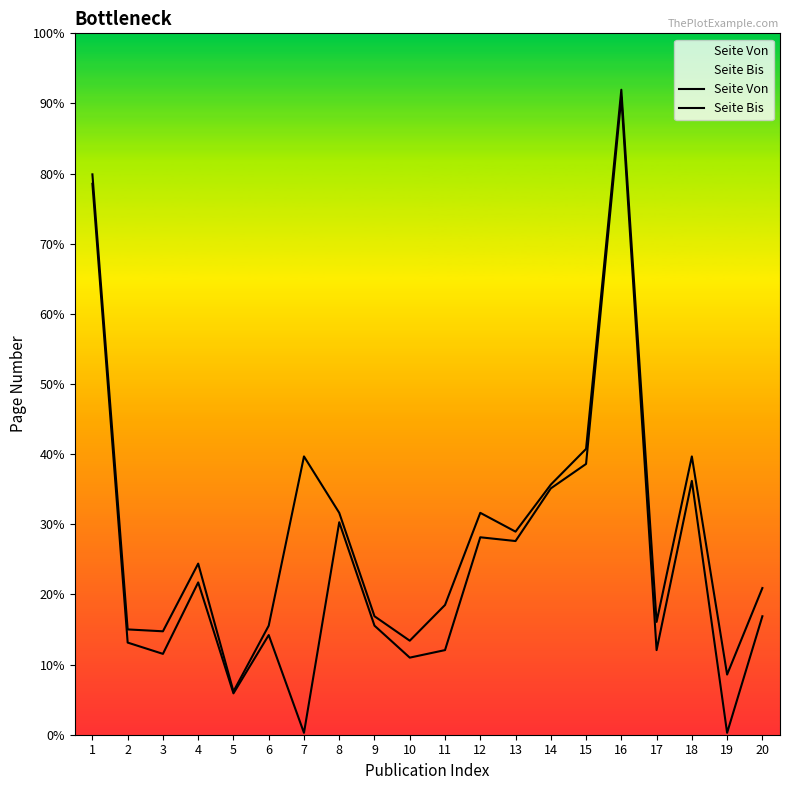

Reading right to left, list all the values displayed in this chart.

Seite Von: 20=63	19=1	18=135	17=45	16=339	15=144	14=131	13=103	12=105	11=45	10=41	9=58	8=113	7=1	6=53	5=22	4=81	3=43	2=49	1=293
Seite Bis: 20=78	19=32	18=148	17=60	16=343	15=152	14=133	13=108	12=118	11=69	10=50	9=63	8=118	7=148	6=58	5=23	4=91	3=55	2=56	1=298